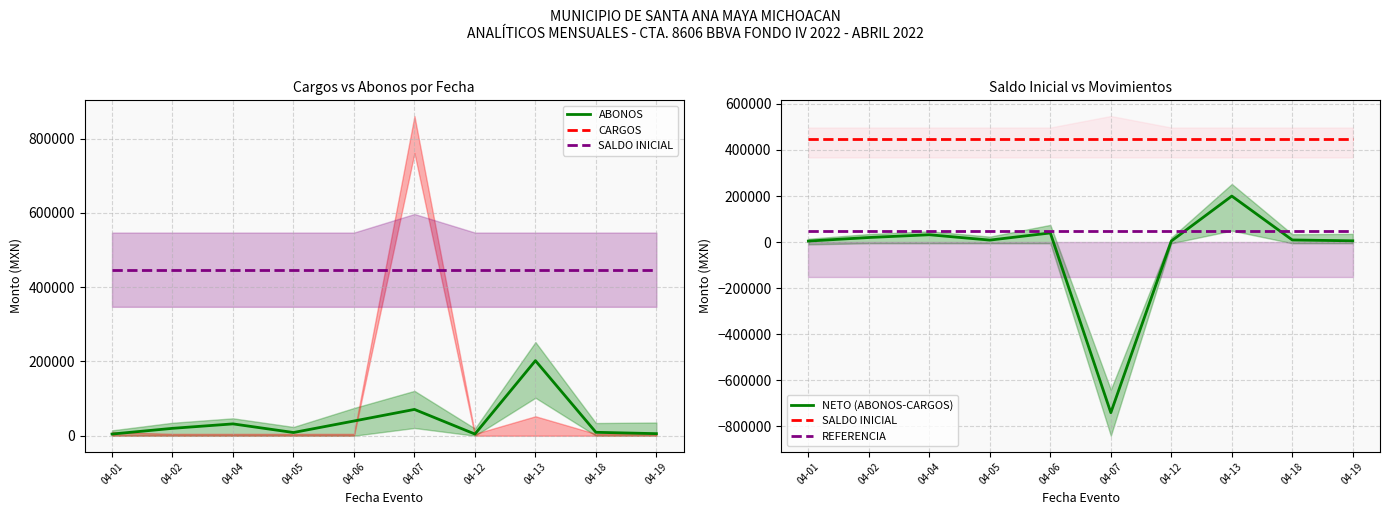

At which category is the sum across all series the highest?

04-13